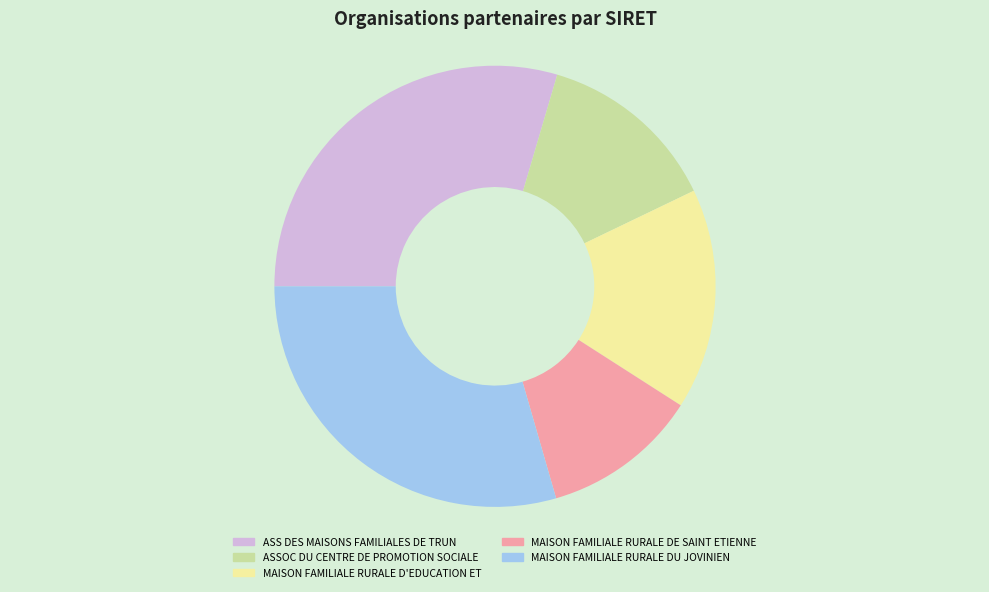

Count the number of slices in the pie.

5